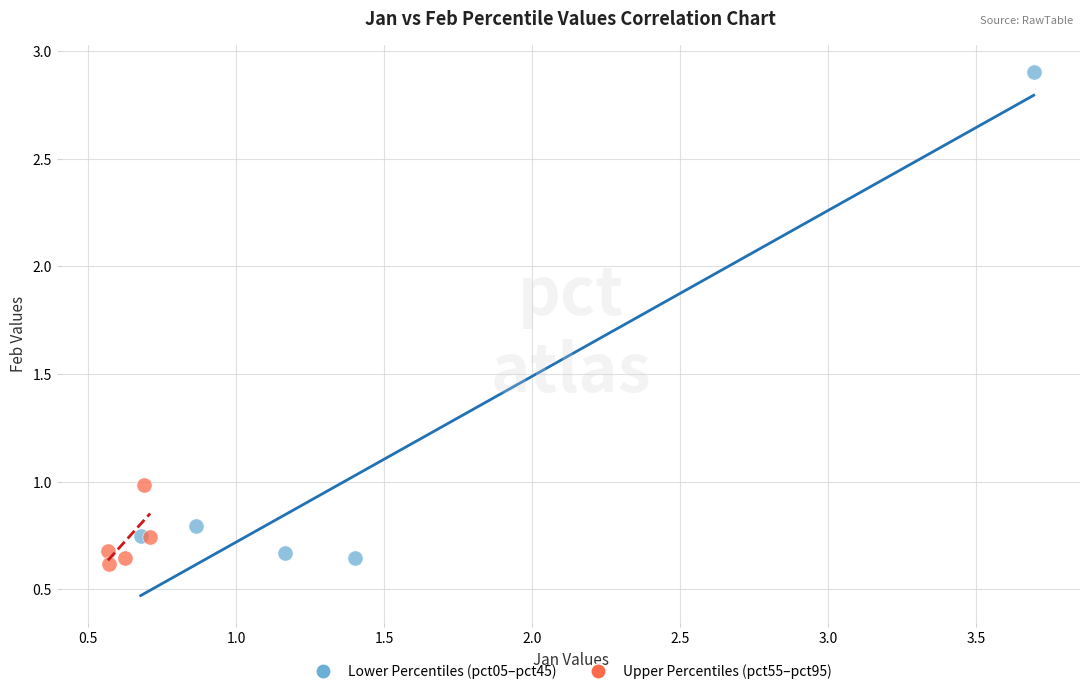

What are all the series names shown in the legend?

Lower Percentiles (pct05–pct45), Upper Percentiles (pct55–pct95)